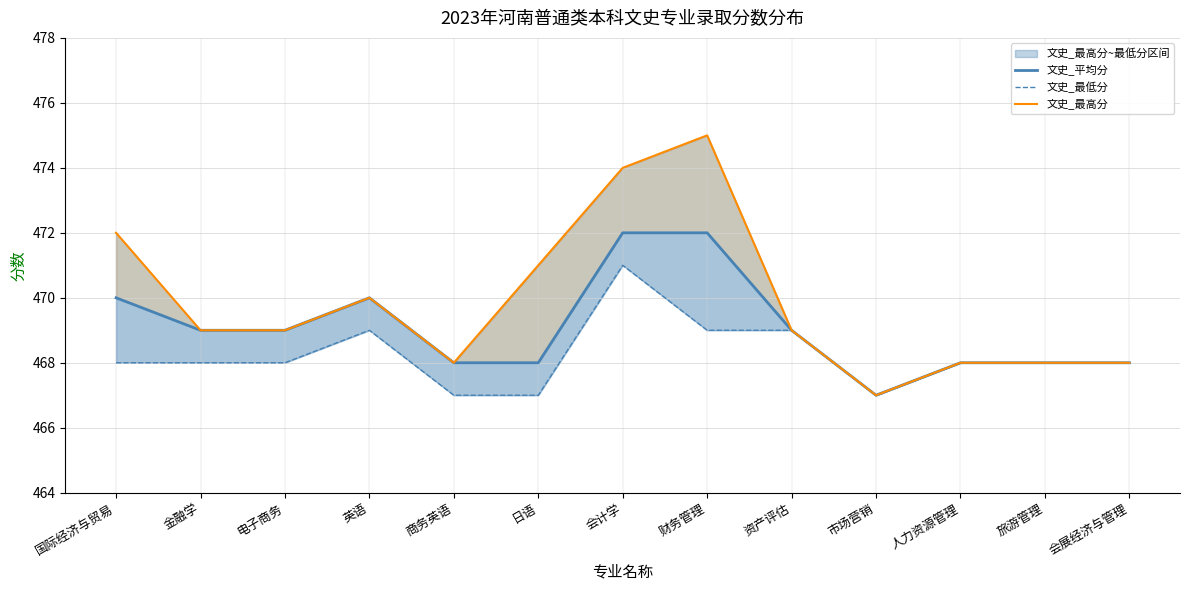

Between 会计学 and 资产评估, which series saw the biggest shift?

文史_最高分